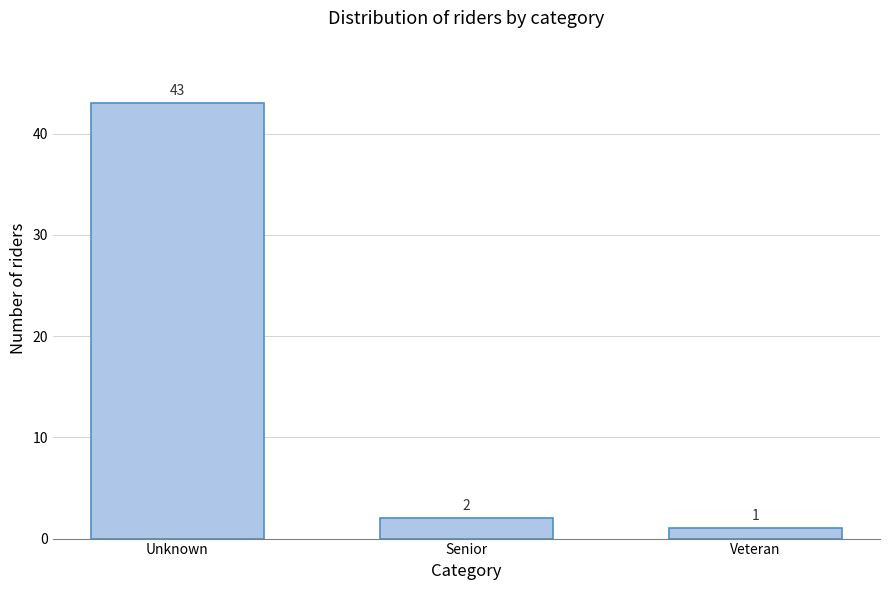

Reading right to left, what are all the values shown in this chart?

Veteran=1	Senior=2	Unknown=43